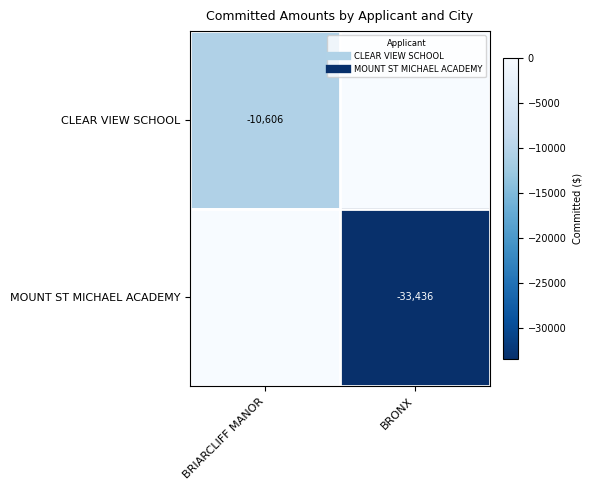

Rank the series by their maximum value, from lowest to highest.

CLEAR VIEW SCHOOL, MOUNT ST MICHAEL ACADEMY